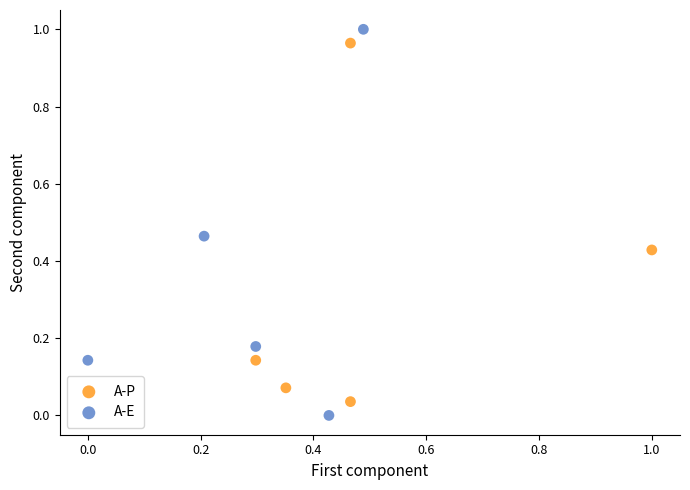

Which series has the widest spread of Y values?

A-E